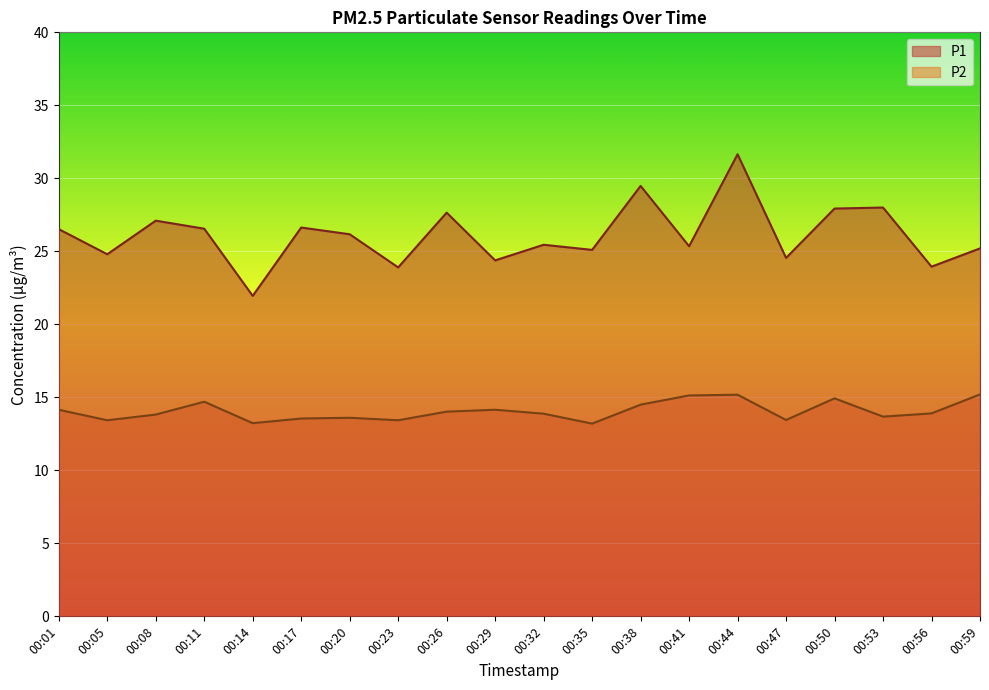

At which category is the sum across all series the highest?

00:44